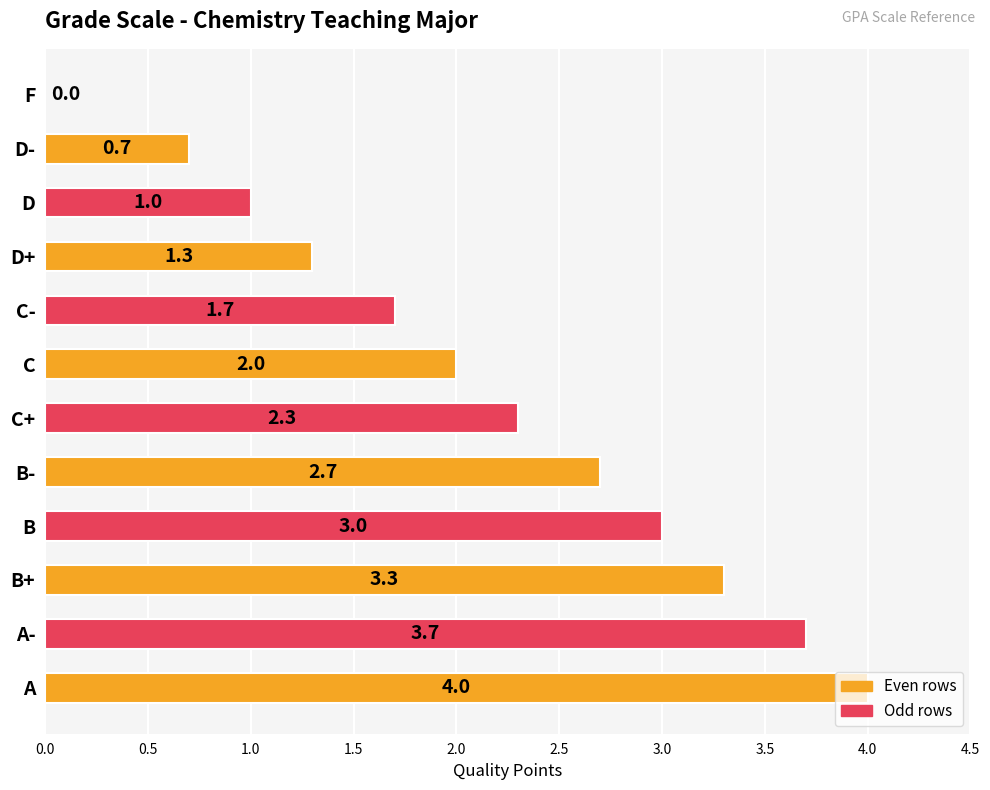

What is the sum of the values at C- and B?

4.7